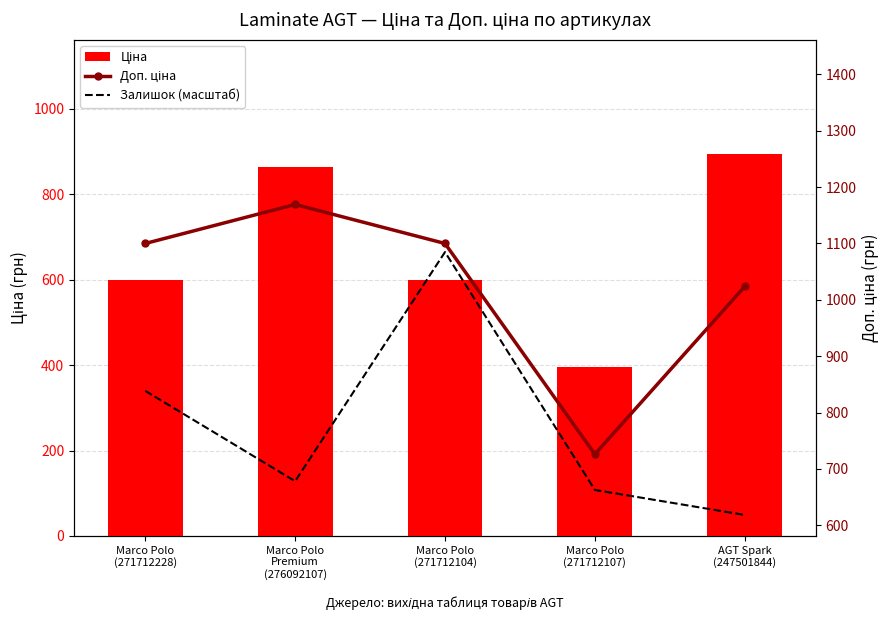

What is the difference between the Доп. ціна values at AGT Spark
(247501844) and Marco Polo
(271712107)?

297.7